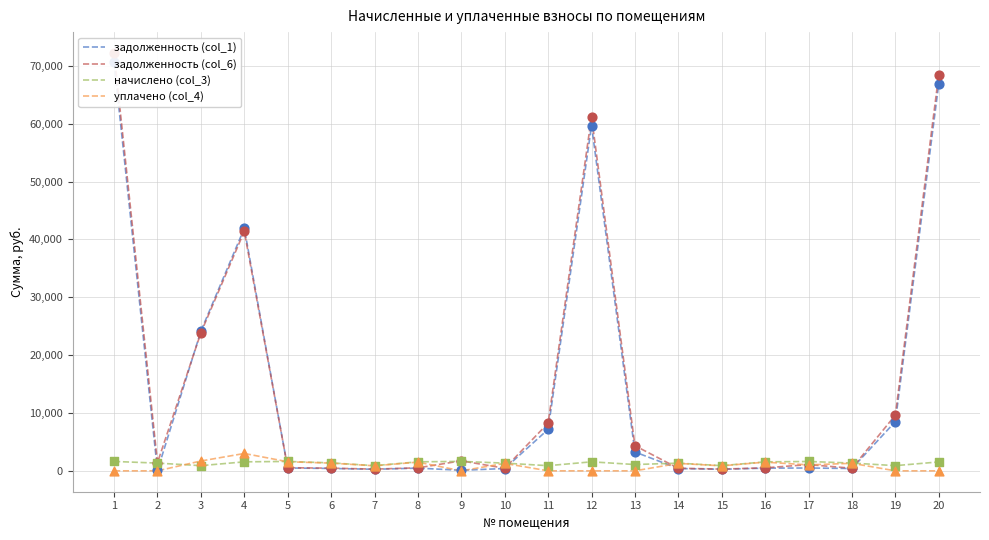

Is the value of уплачено (col_4) at 17 greater than the value of начислено (col_3) at 16?

No